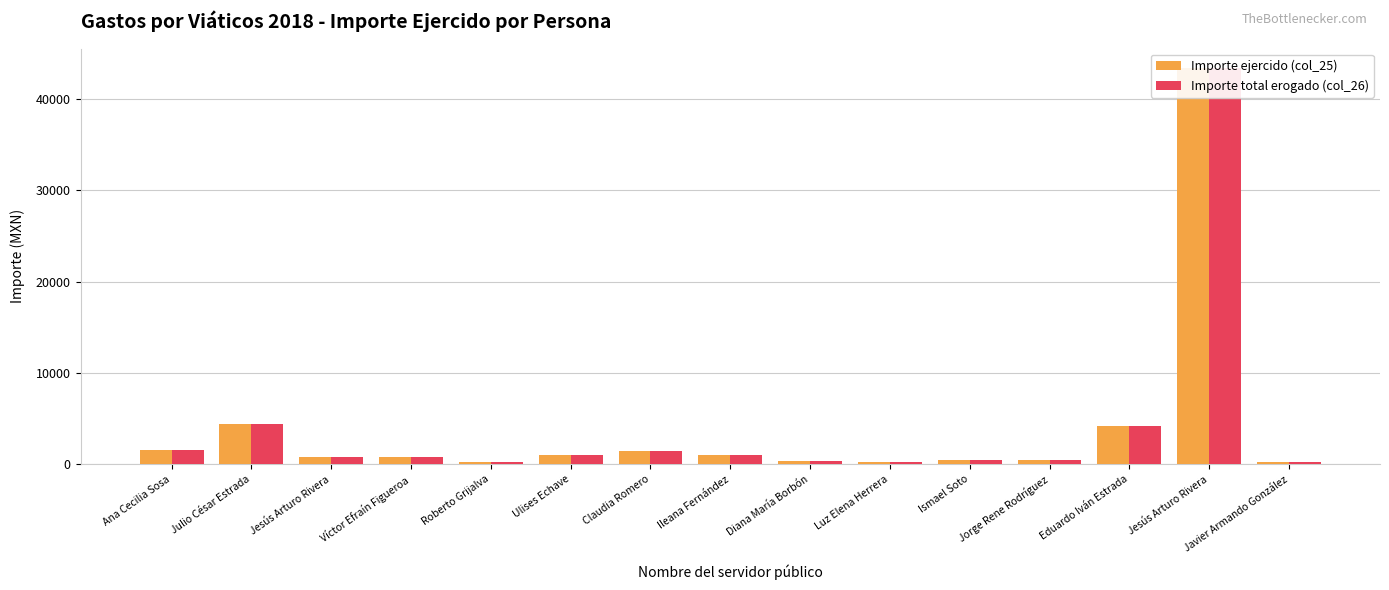

How many bars are there in total?

30